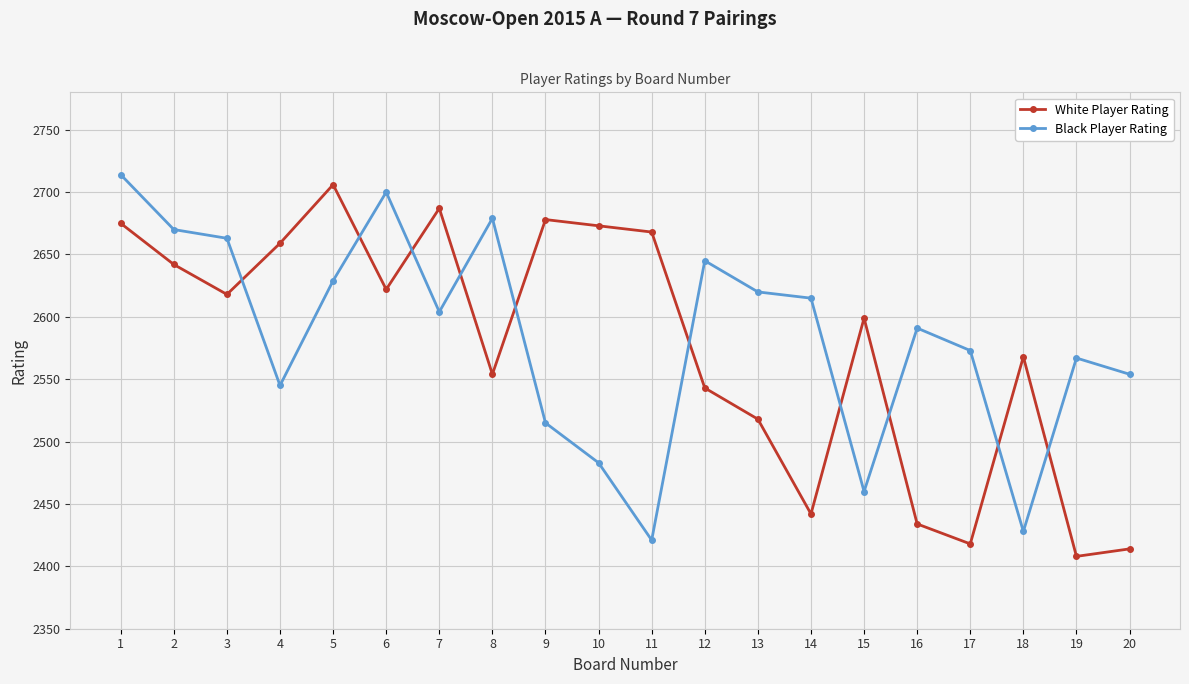

Is it true that White Player Rating equals 838 at 5?

False